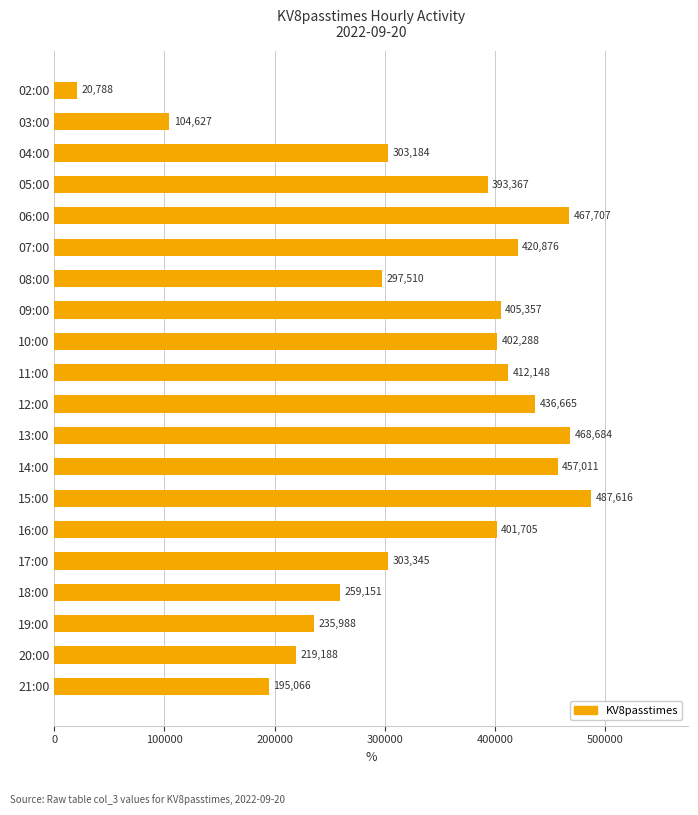

How many distinct data groups are displayed?

1